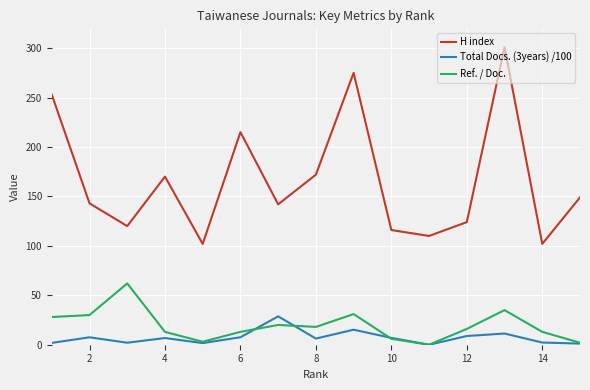

Which series has the largest total across all categories?

H index